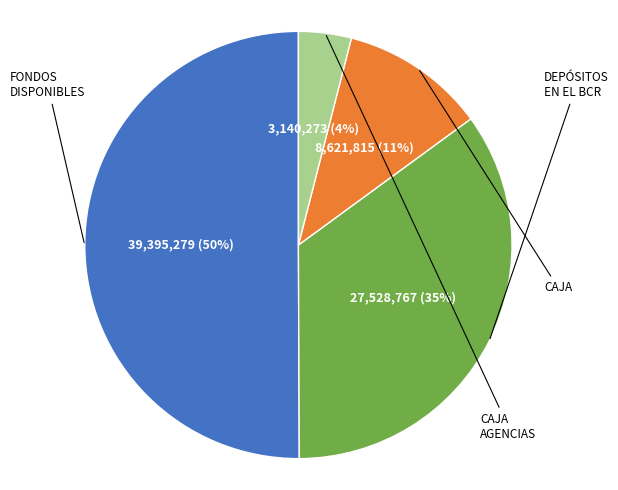

What percentage is the CAJA AGENCIAS slice, to the nearest percent?

4%